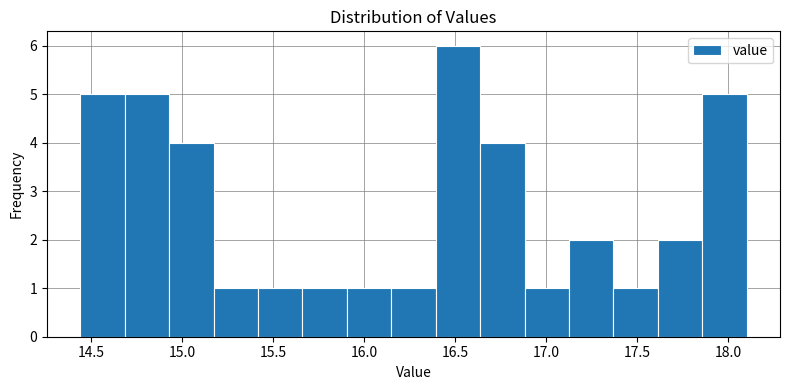

Reading left to right, list every bar in this chart as the range it spans on the x-axis followed by its height. Neither the bar edges nor the heights are printed on the chart, so give them approximately, as read against the axes.

14.45 to 14.70: 5
14.70 to 14.95: 5
14.95 to 15.15: 4
15.15 to 15.40: 1
15.40 to 15.65: 1
15.65 to 15.90: 1
15.90 to 16.15: 1
16.15 to 16.40: 1
16.40 to 16.65: 6
16.65 to 16.90: 4
16.90 to 17.10: 1
17.10 to 17.35: 2
17.35 to 17.60: 1
17.60 to 17.85: 2
17.85 to 18.10: 5